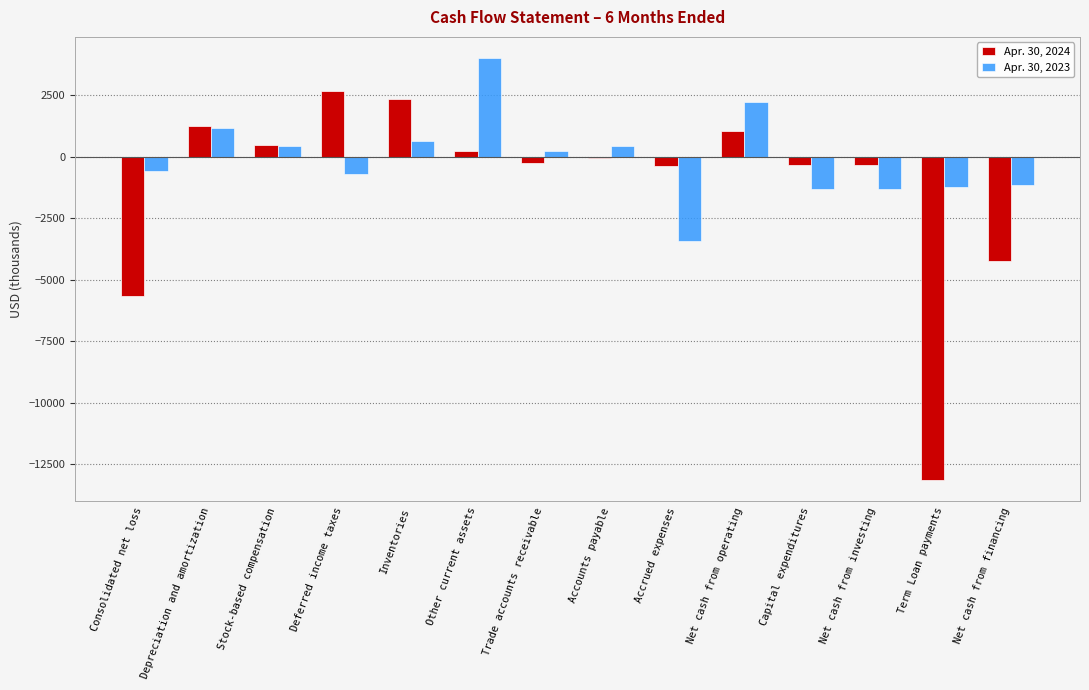

What is the sum of all Apr. 30, 2023 values?

-455